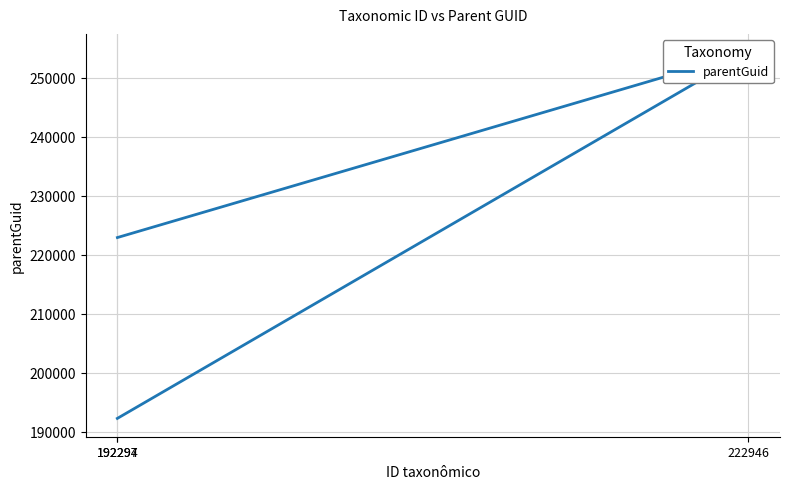

What is the sum of all values?

669600